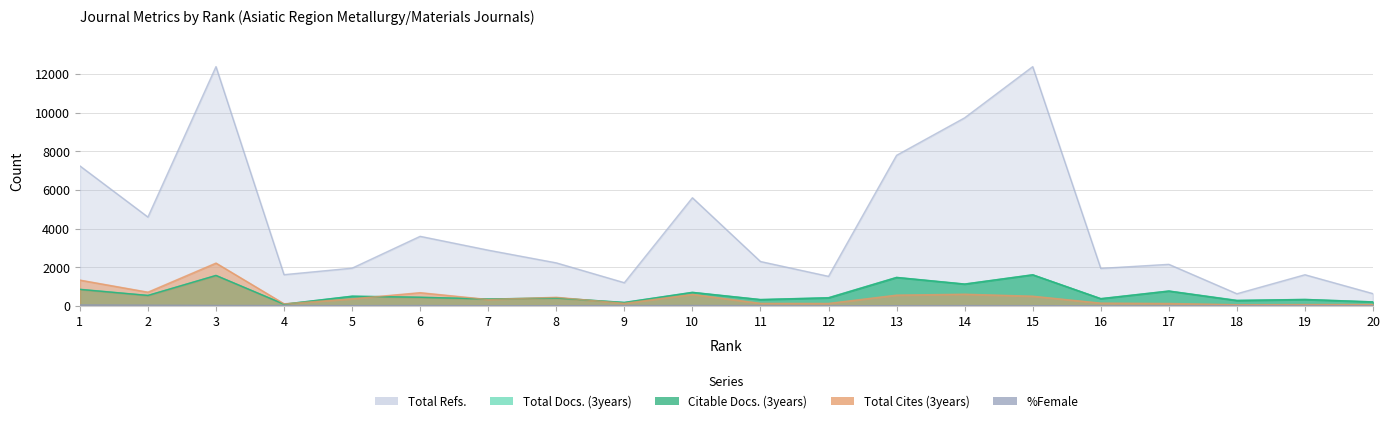

How many interior local valleys does the Total Docs. (3years) series have?

8